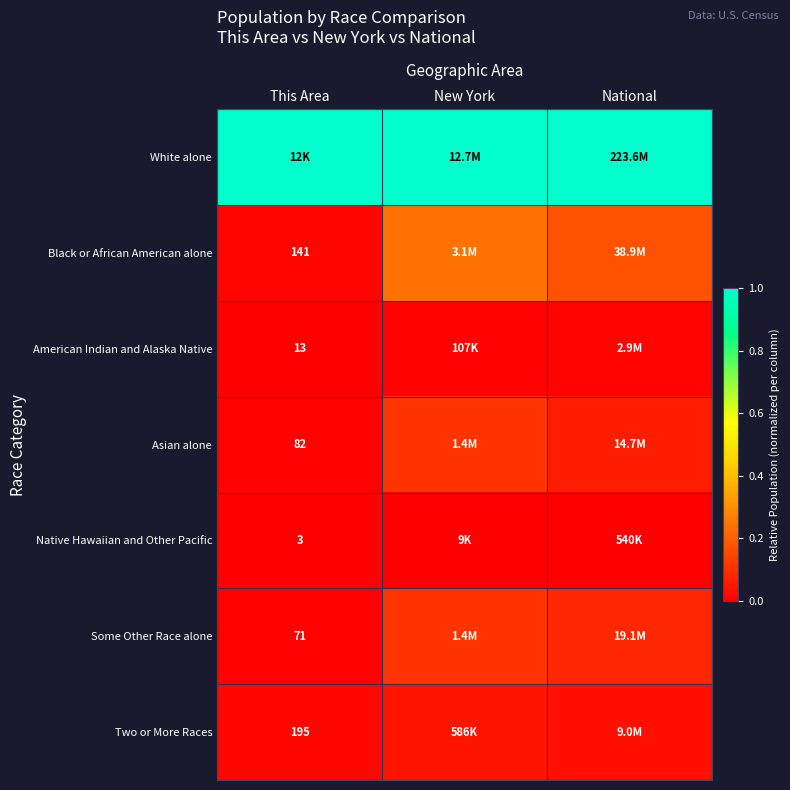

Is the value of Native Hawaiian and Other Pacific at This Area greater than the value of Some Other Race alone at This Area?

No